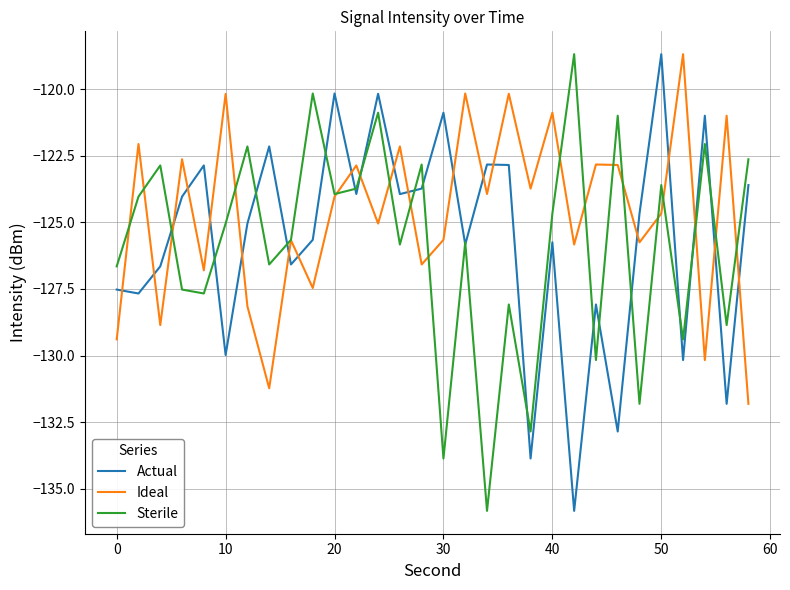

True or false: Ideal and Actual intersect in this chart.

True